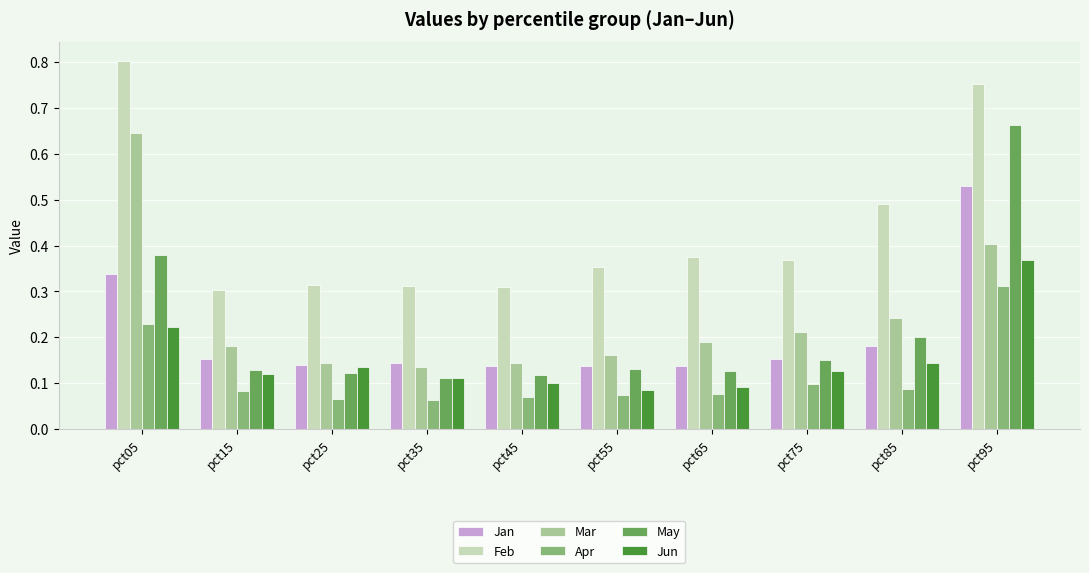

What are all the series names shown in the legend?

Jan, Feb, Mar, Apr, May, Jun